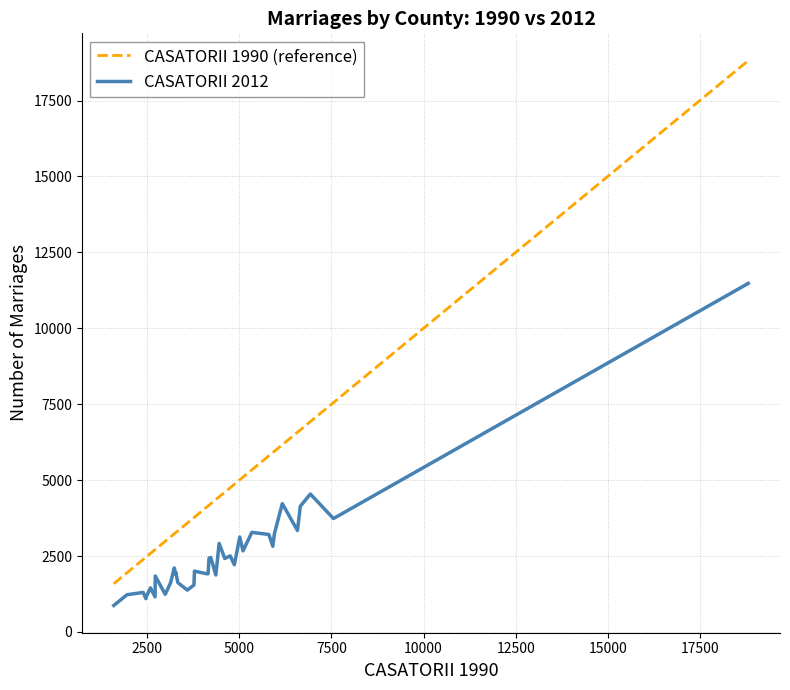

Does the chart display data point markers on the line(s)?

No